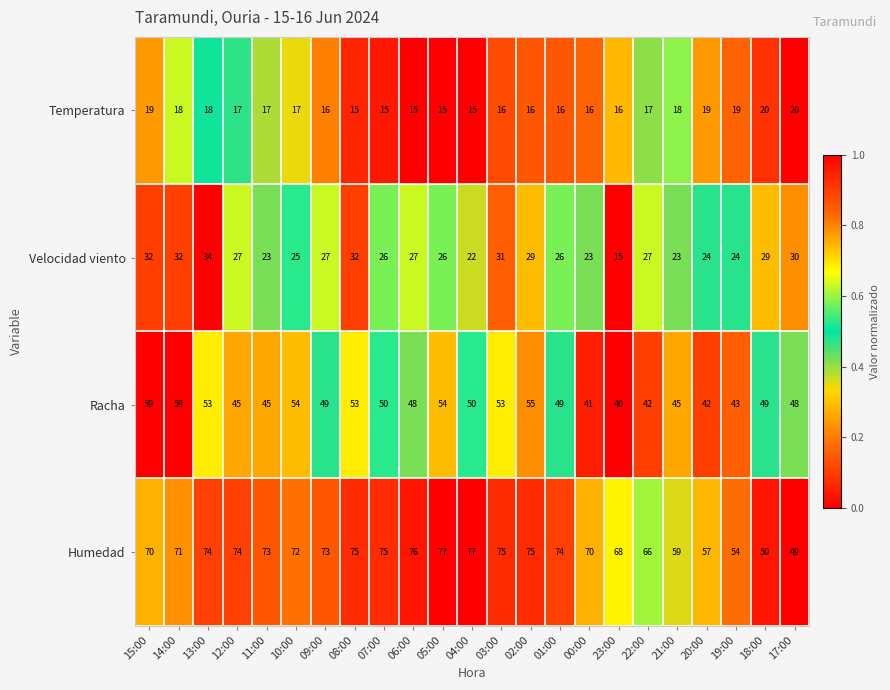

The Temperatura series shows 24 at 01:00. True or false?

False